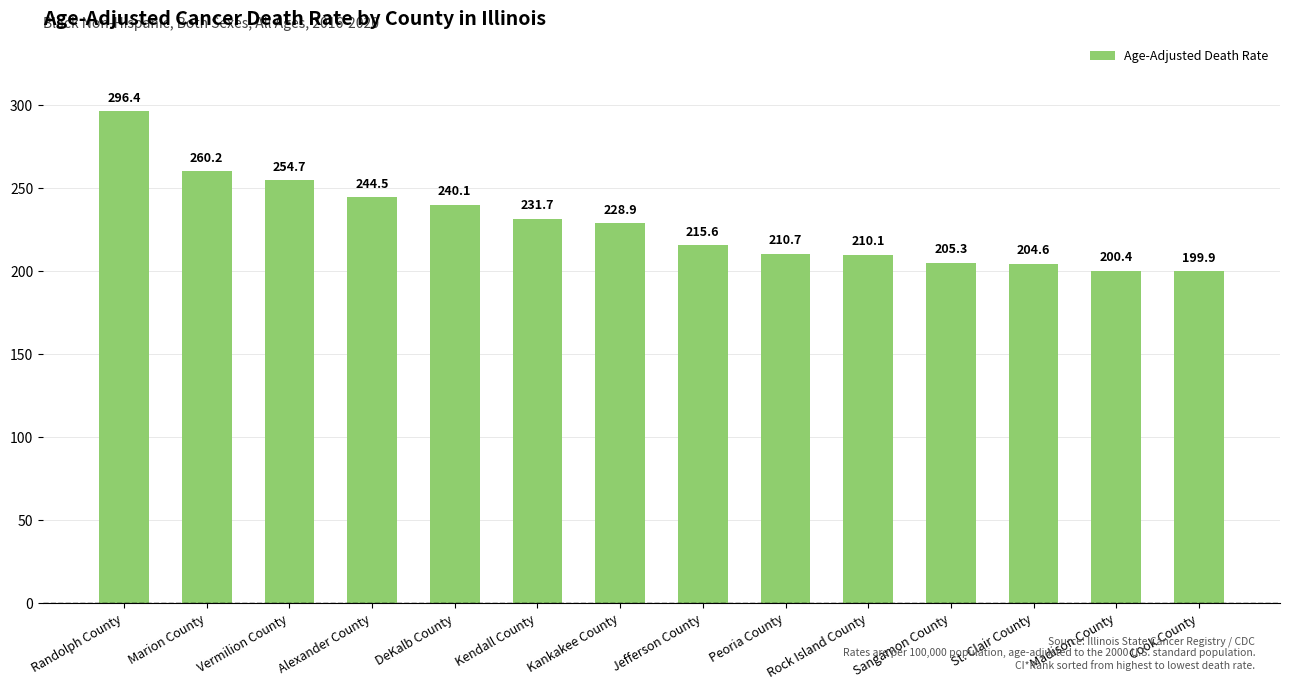

What is the change in value from Kendall County to Sangamon County?

-26.4